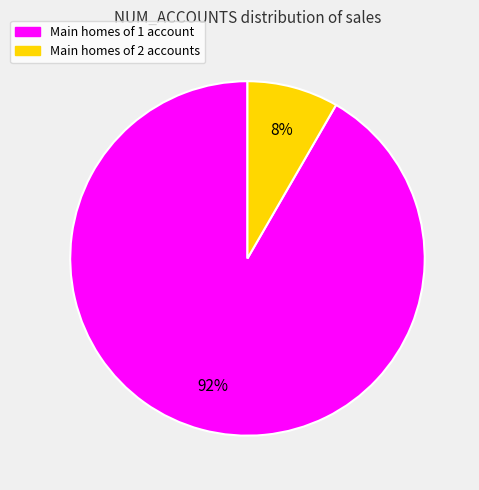

Is it true that Main homes of 1 account is 80% of the pie?

False